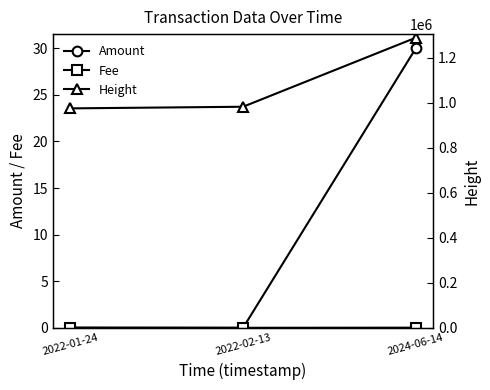

How many values in the Amount series exceed 0?

2